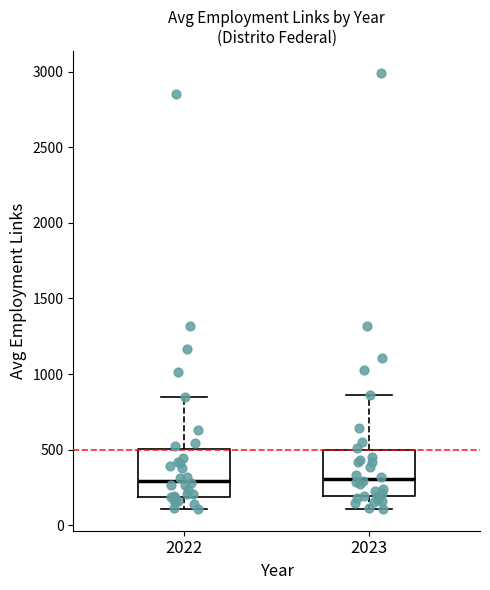

Reading left to right, read every box against the y-axis: the position of its median line, the range the box covers, and the ends of its whiskers. The values are not printed on the chart, so give them approximately, as read against the axis.

2022: median 300, box 200 to 500, whiskers 100 to 850
2023: median 300, box 200 to 500, whiskers 100 to 850